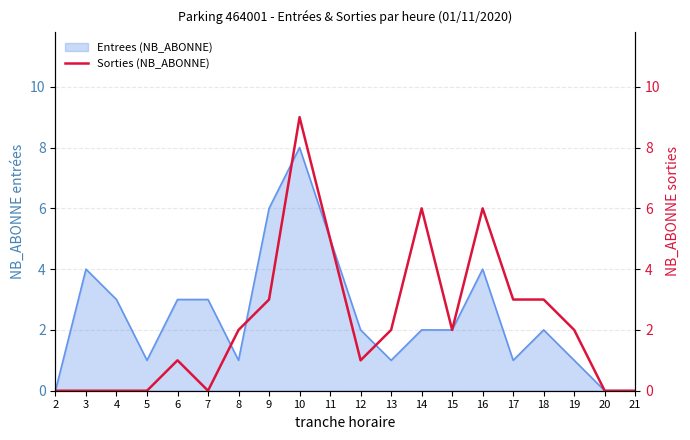

What is the difference between the second highest and second lowest values?

6